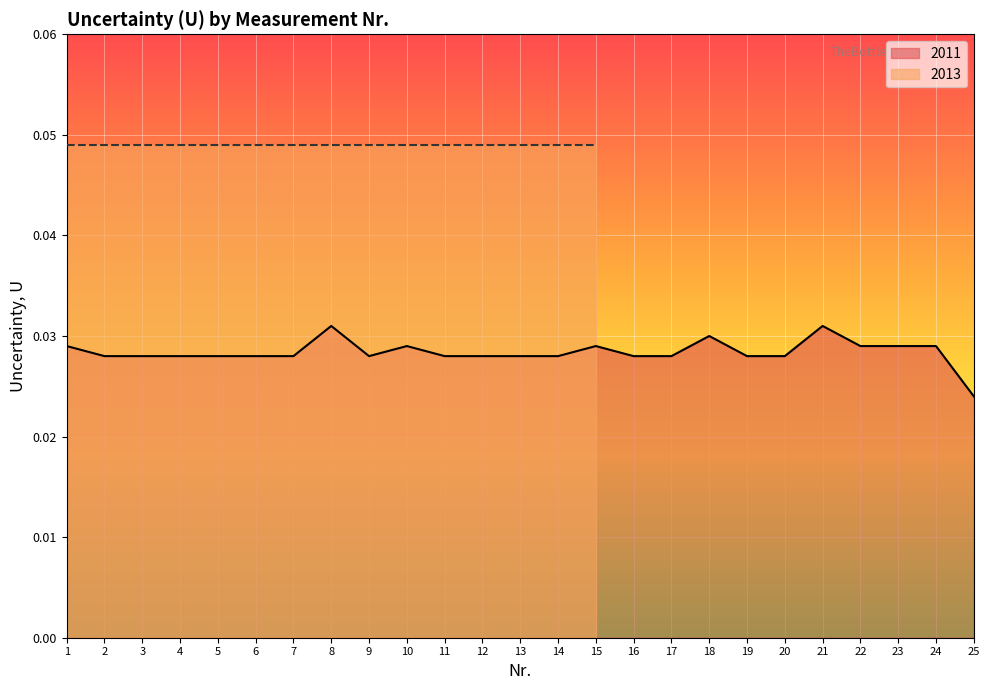

The value at 16 is 0.0. True or false?

True